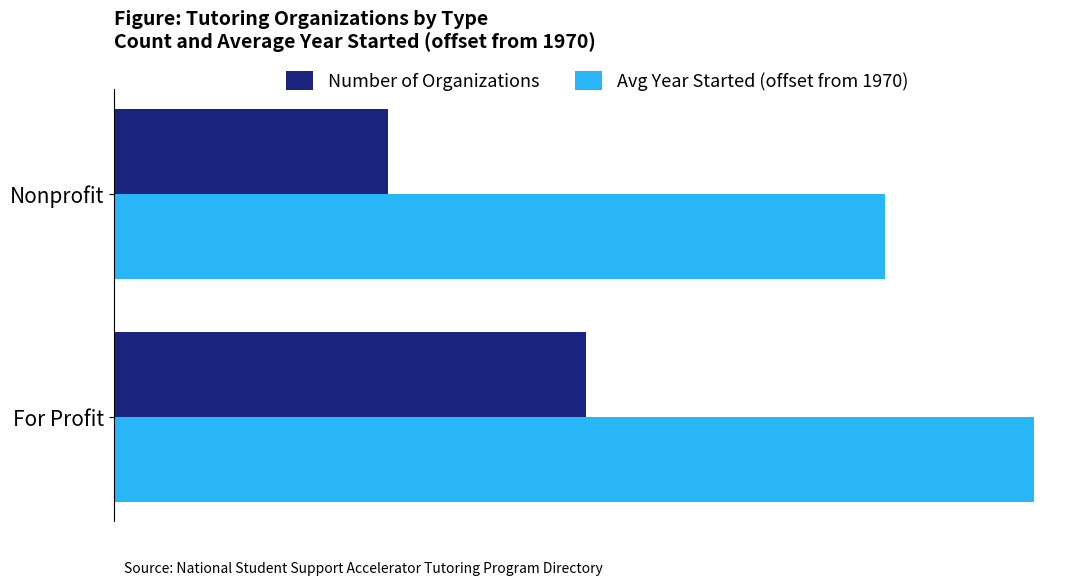

Count the Avg Year Started (offset from 1970) values in the range 31 to 37.

2